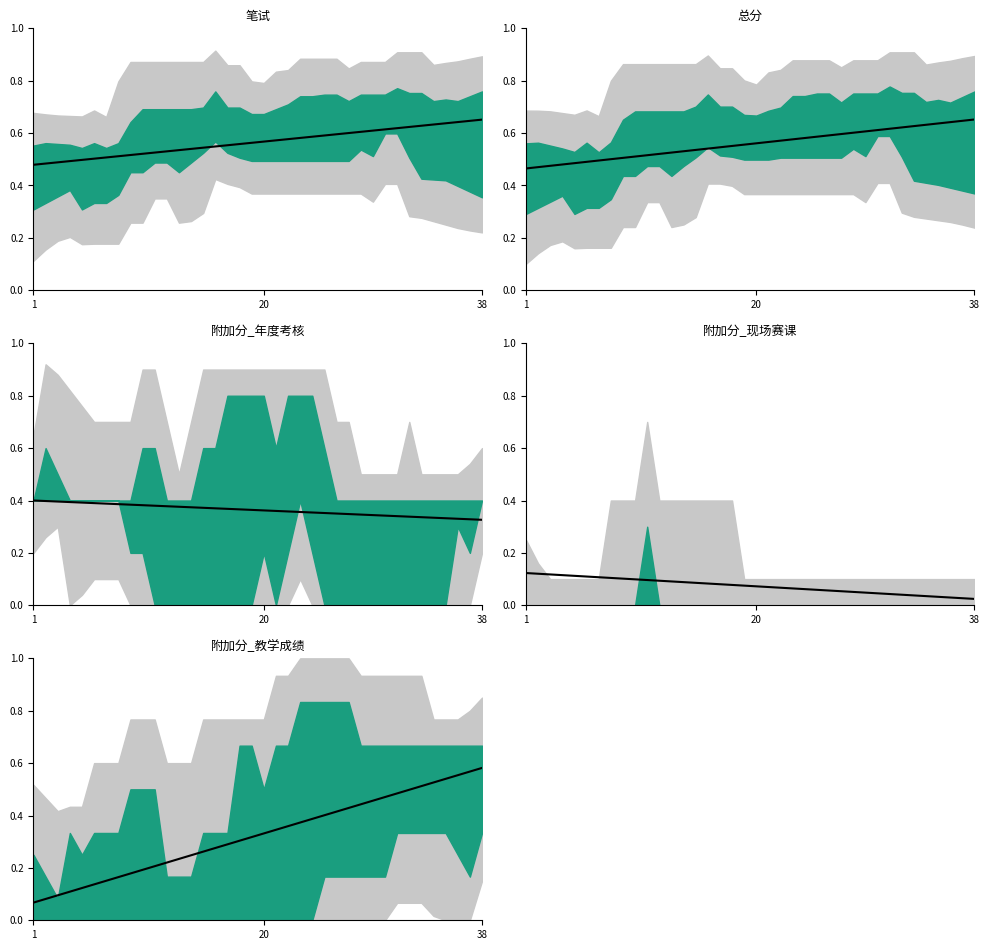

At which category does the chart reach its peak across all series?

38